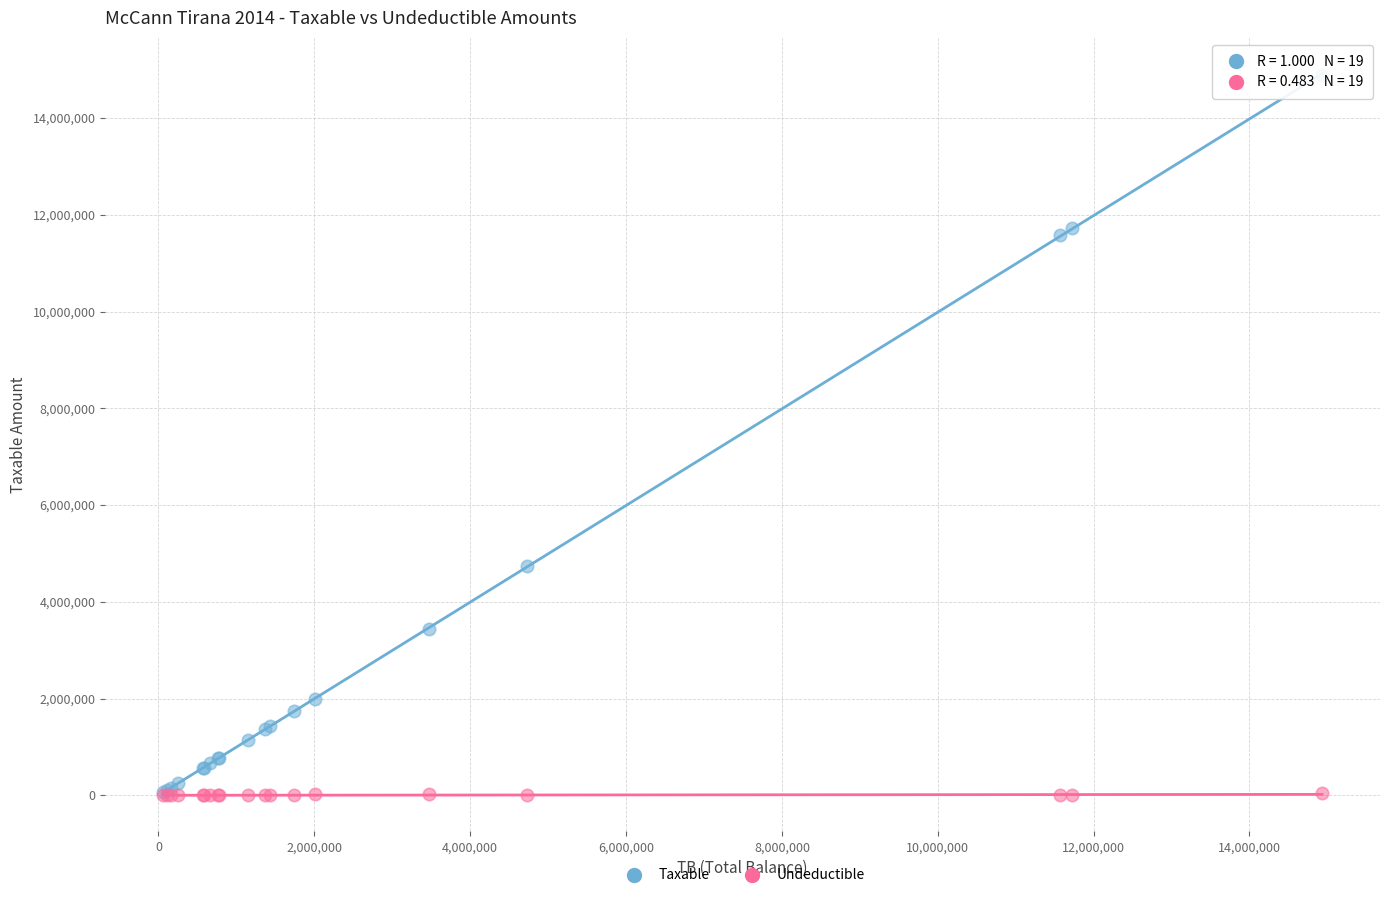

Across all series, what Y value is closest to 7443929?

4731146.9